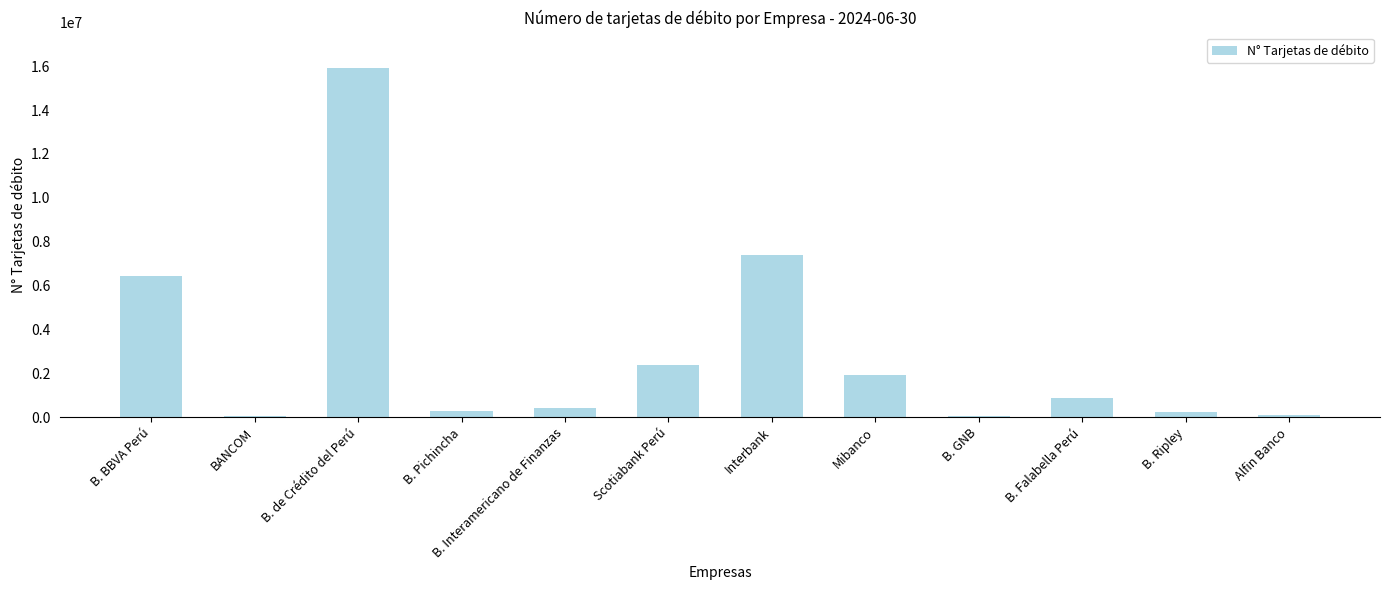

What is the change in value from B. Interamericano de Finanzas to B. GNB?

-360732